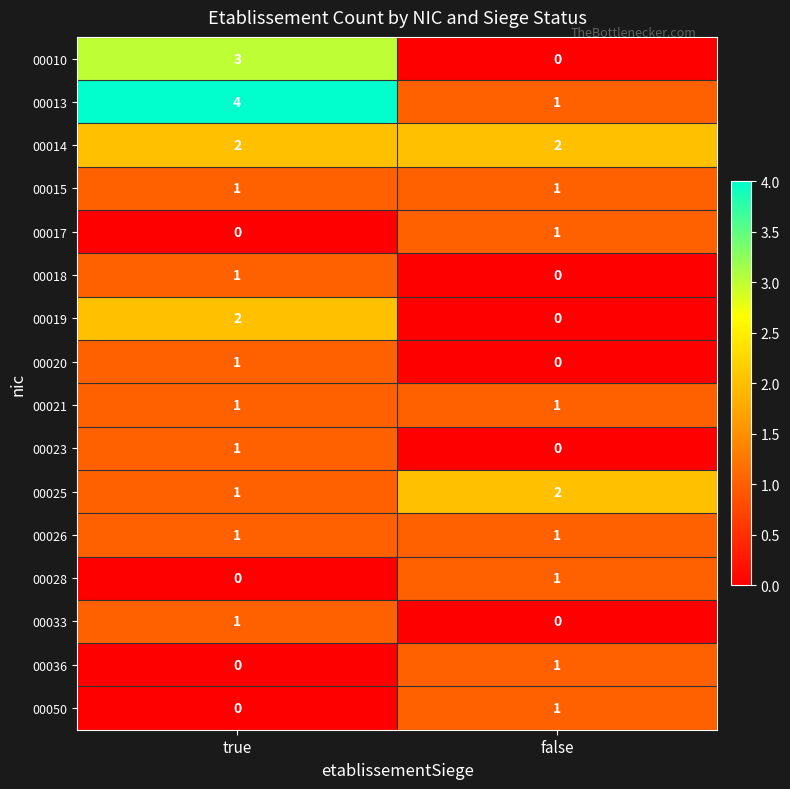

What is the greatest value displayed?

4